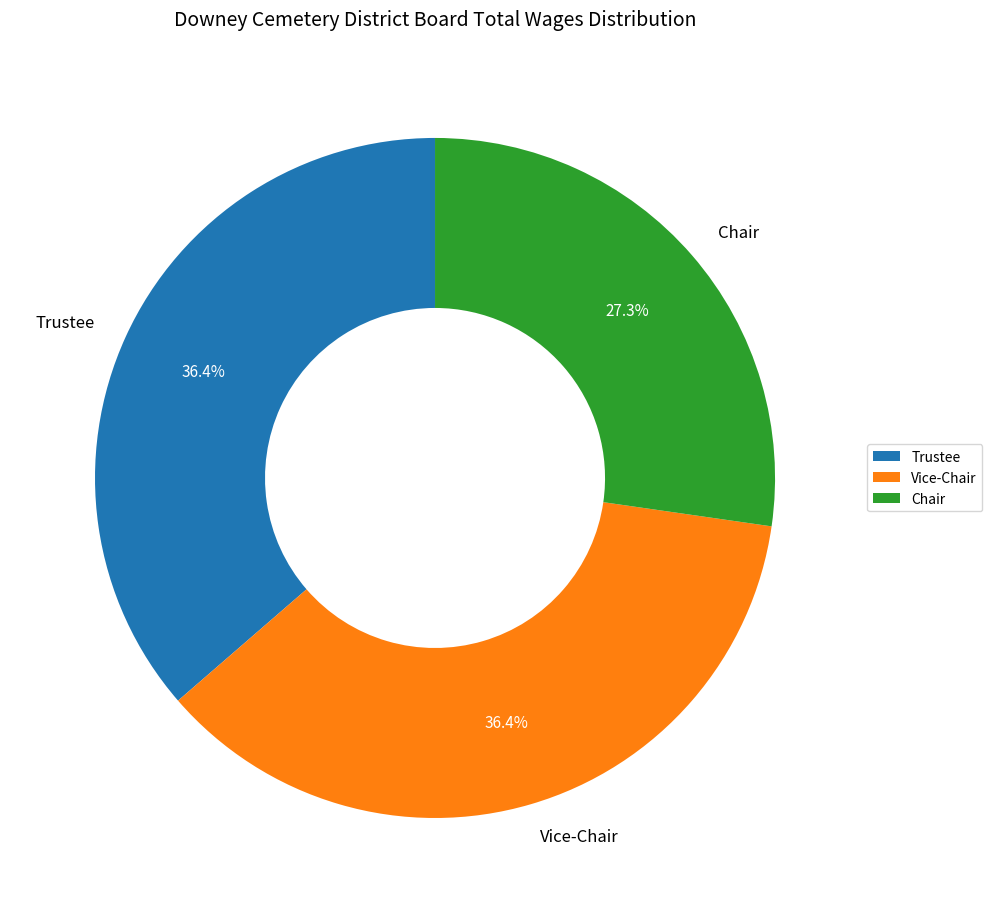

What percentage do Trustee and Chair together represent?

63.6%